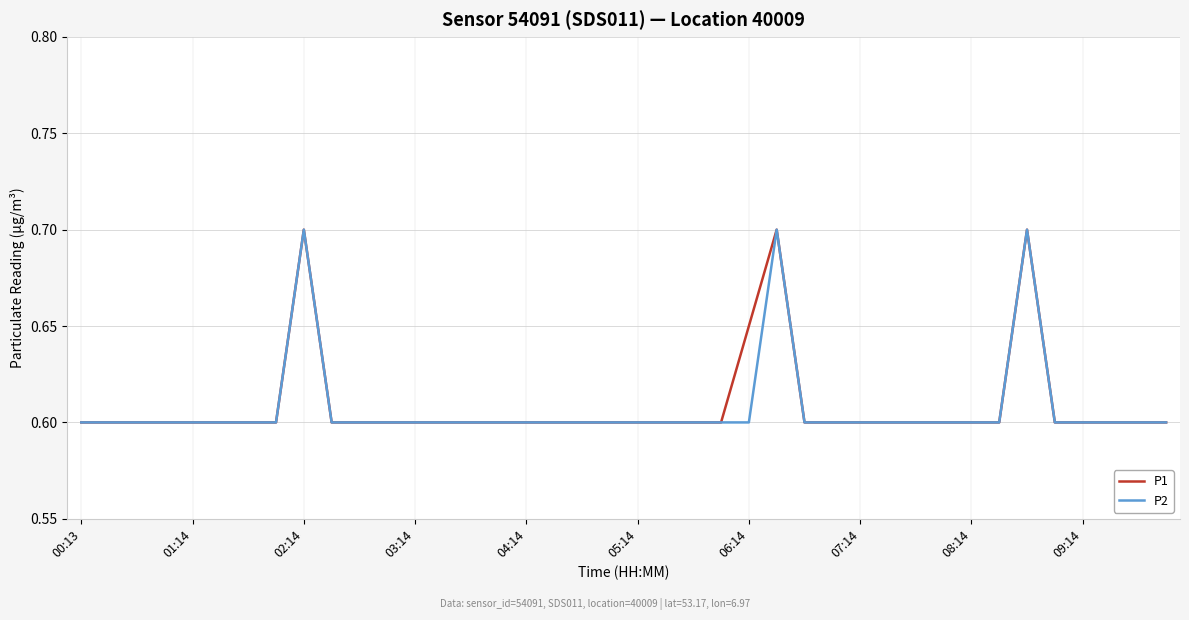

How many lines are shown in the chart?

2